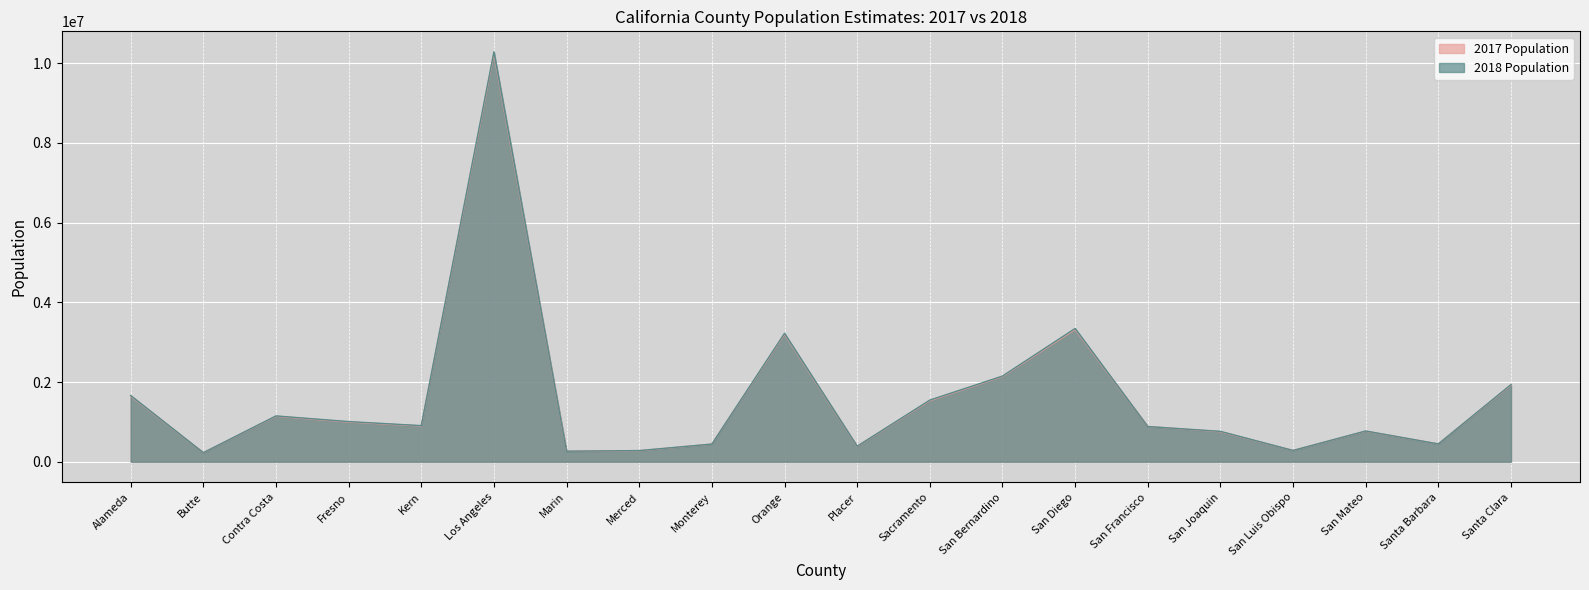

Reading left to right, what are all the values shown in this chart?

2017 Population: 1646405	226403	1139313	995233	896101	10231271	263262	275104	442149	3198968	383173	1530223	2135413	3317749	884363	752660	282287	766573	447030	1922200
2018 Population: 1660202	227621	1149363	1007229	905801	10283729	263886	279977	443281	3221103	389532	1546173	2149031	3343364	883305	762148	283111	771461	446527	1936259